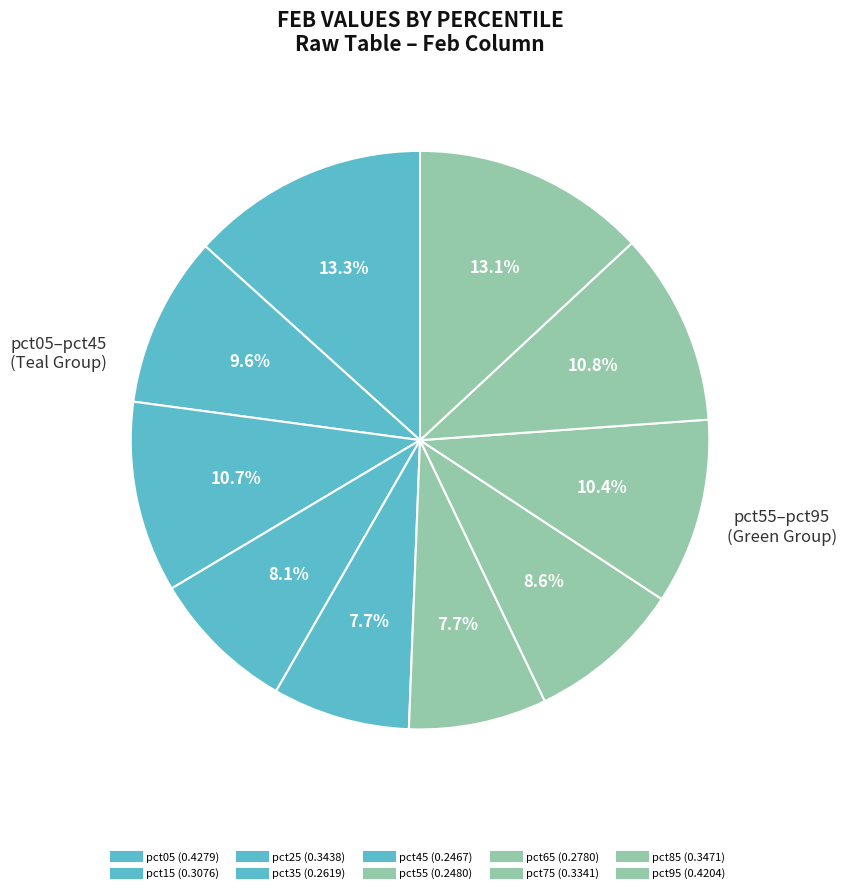

How many slices are in this pie chart?

10